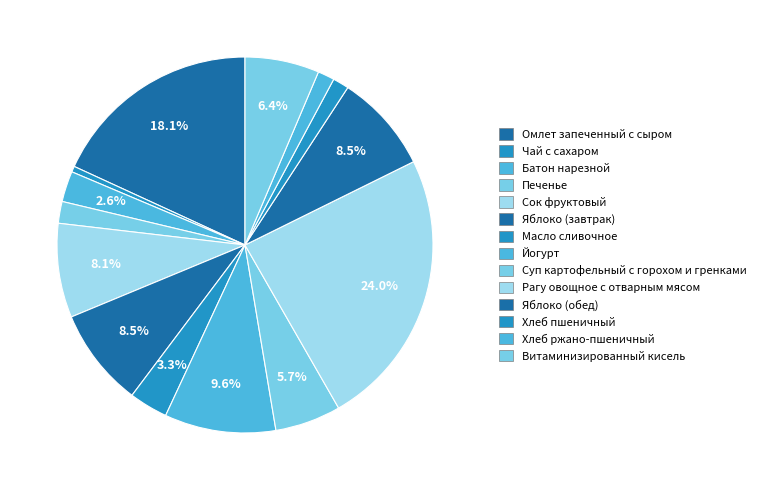

How many segments does this pie chart have?

14